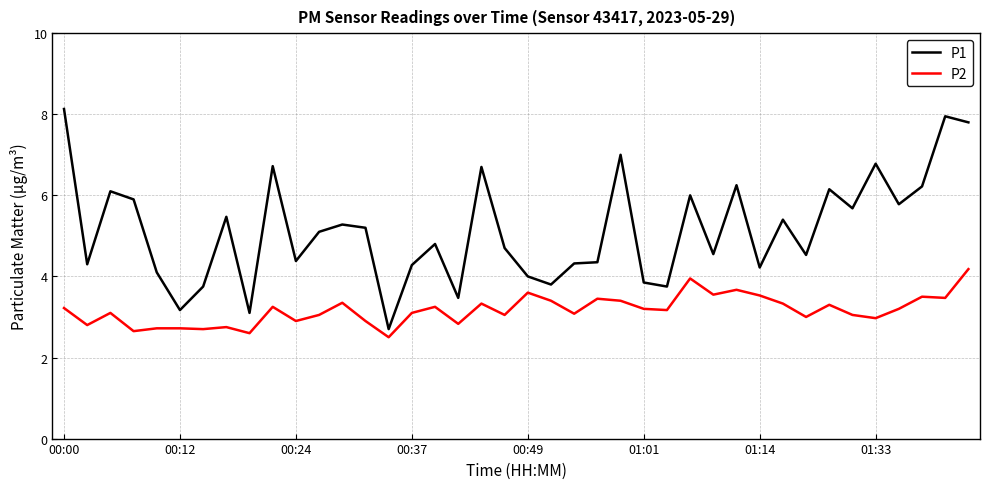

What is the highest value of the P2 series?

4.2